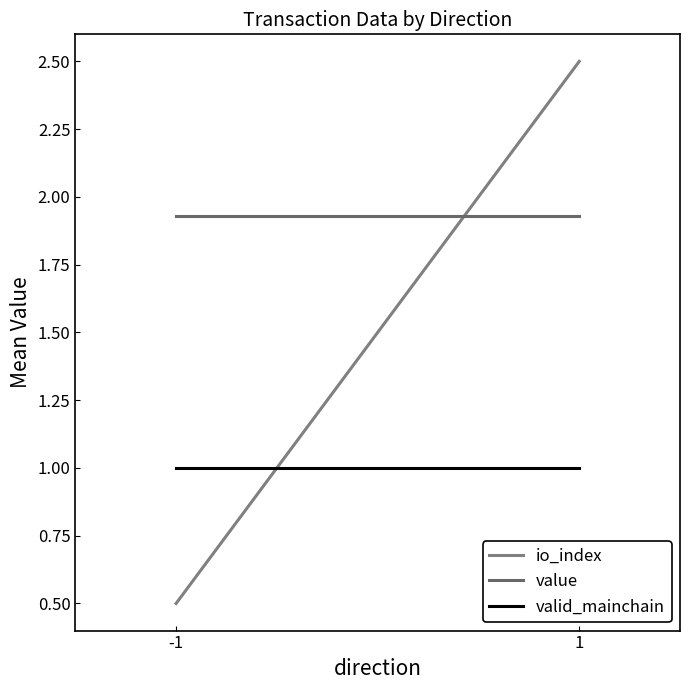

Between -1 and 1, which series saw the biggest shift?

io_index